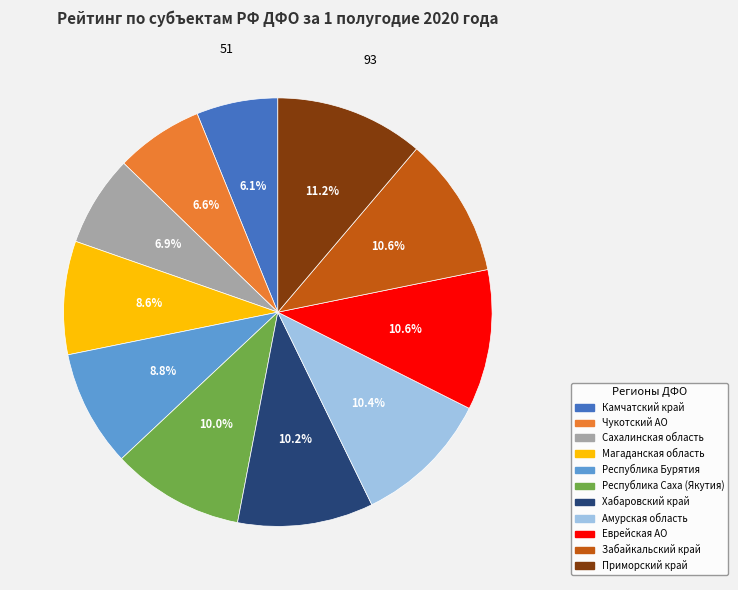

True or false: Республика Бурятия accounts for 19% of the total.

False